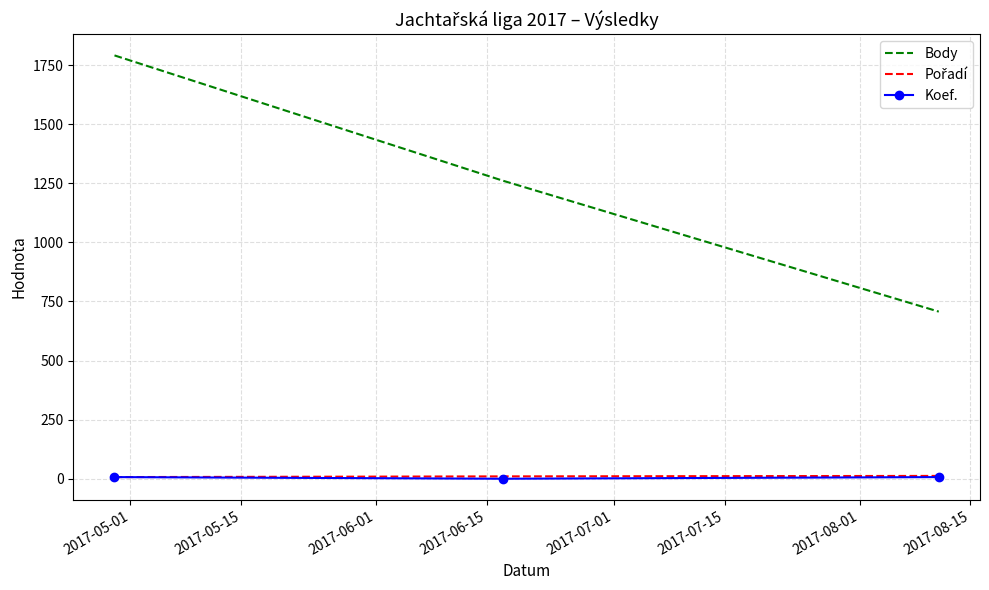

Which series has the largest range (max minus min)?

Body